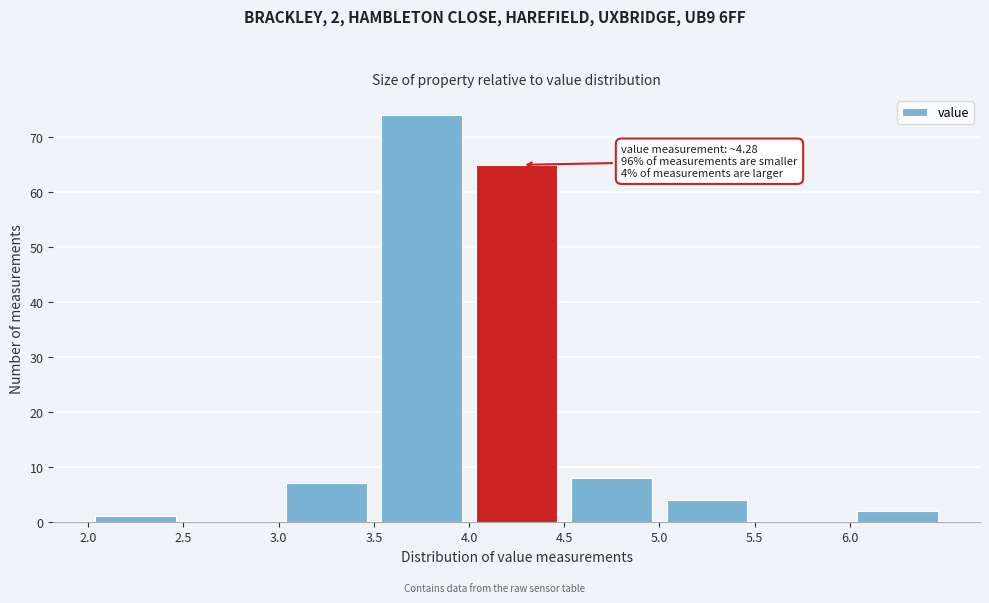

Which range on the x-axis has the tallest bar?

3.5 to 4.0